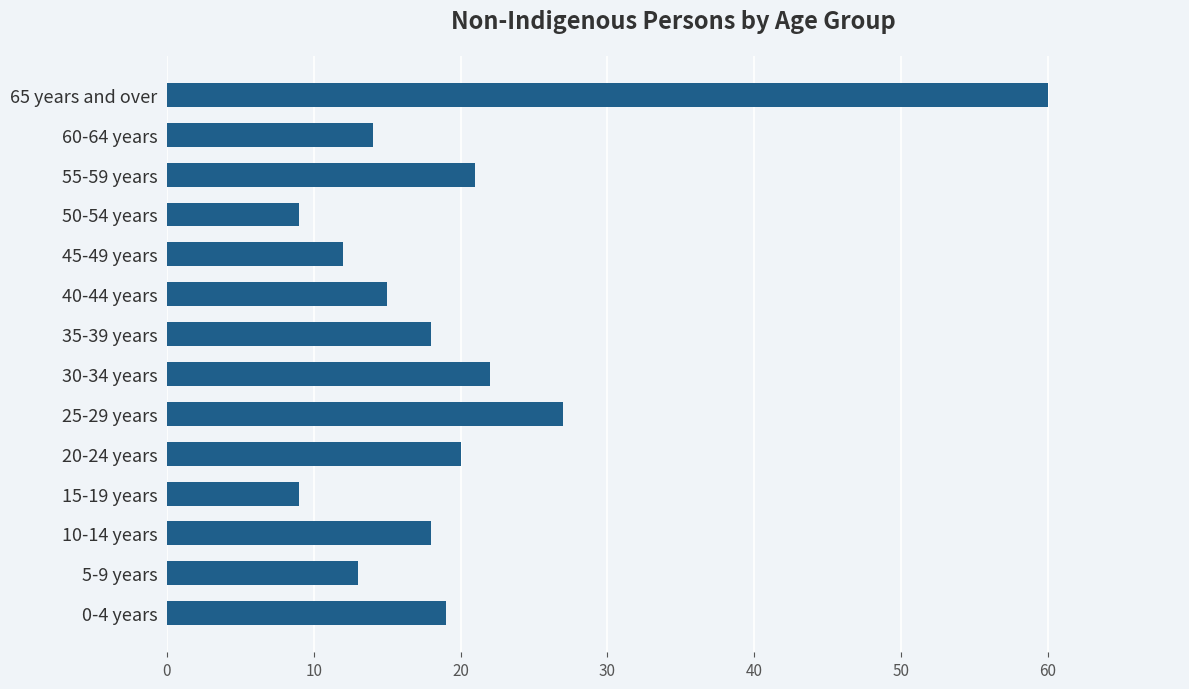

Which has a higher value, 5-9 years or 30-34 years?

30-34 years